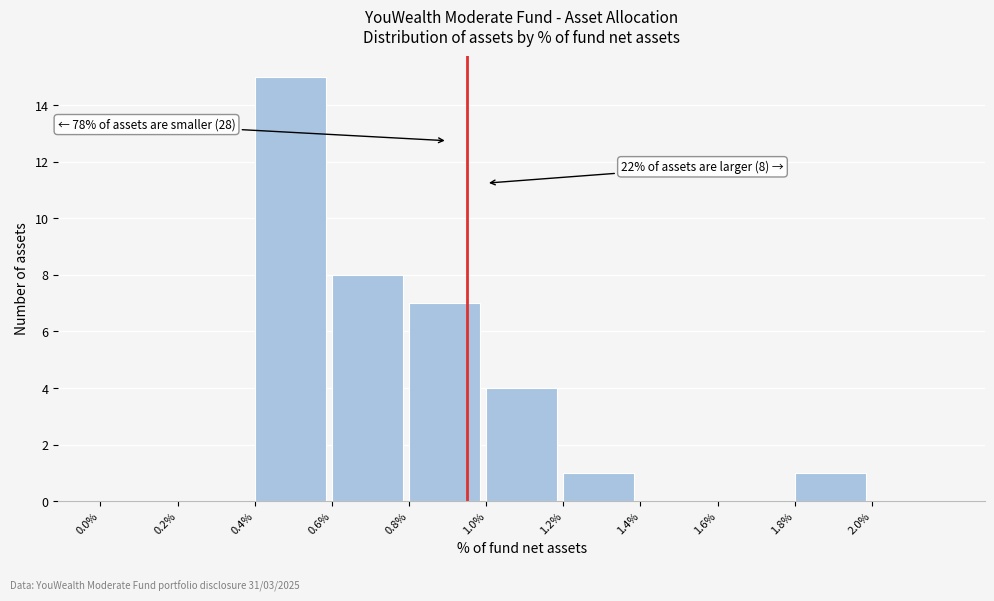

Reading right to left, list all the values displayed in this chart.

2.0%=0	1.8%=1	1.6%=0	1.4%=0	1.2%=1	1.0%=4	0.8%=7	0.6%=8	0.4%=15	0.2%=0	0.0%=0